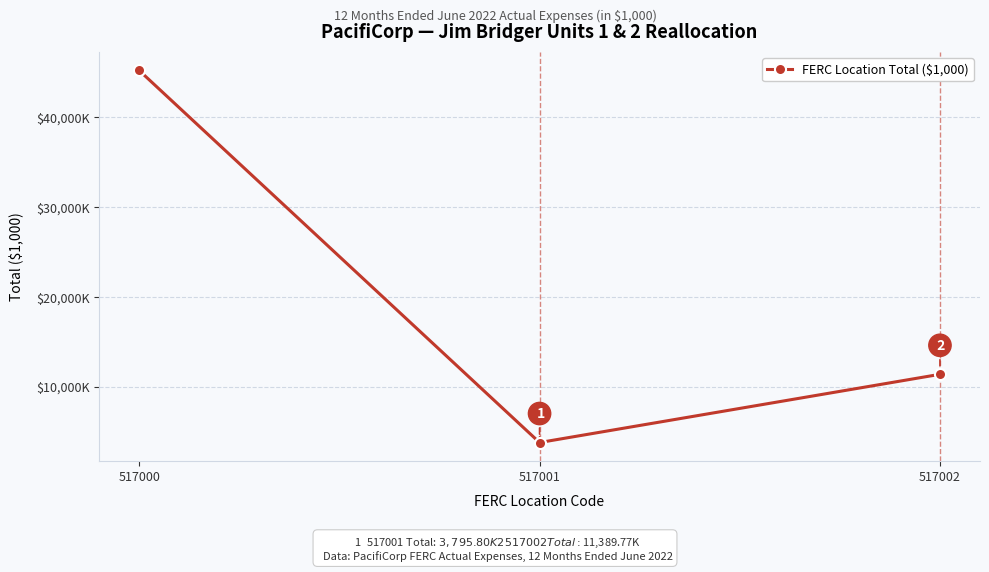

Reading right to left, what are all the values shown in this chart?

517002=11389.8	517001=3795.8	517000=45213.4